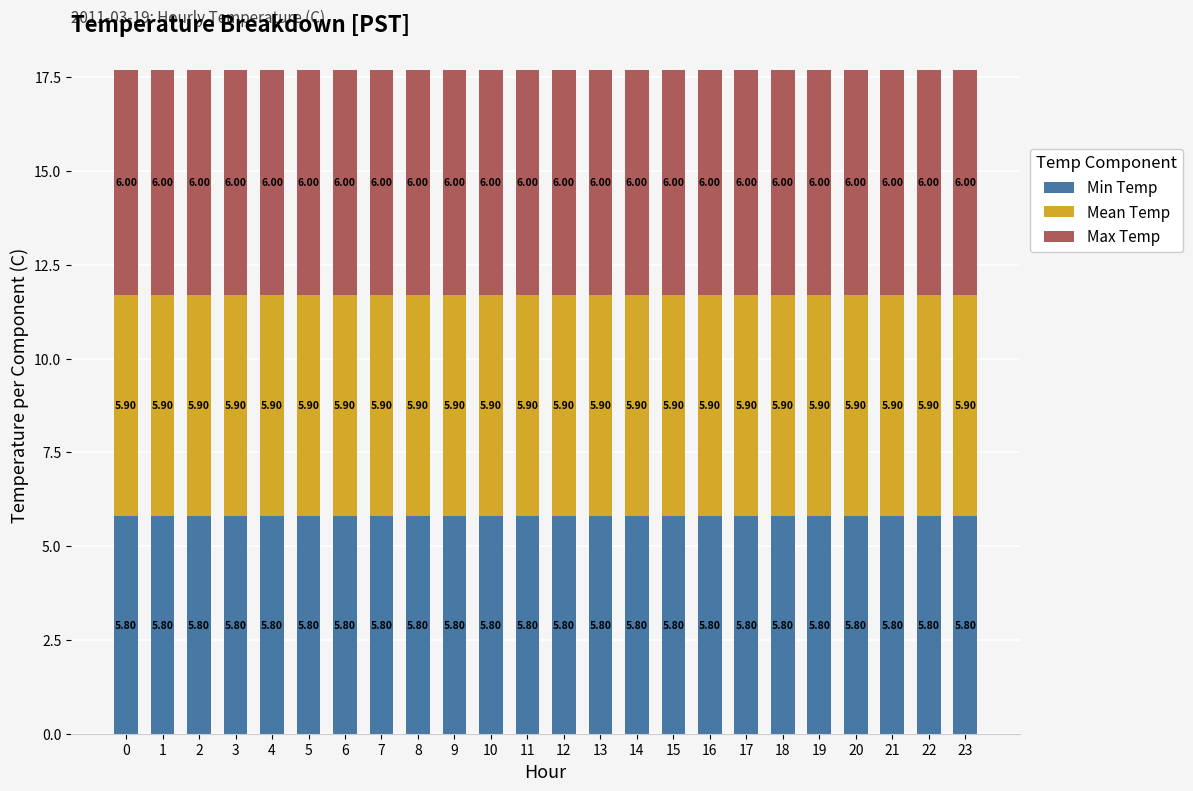

Are the bars grouped side by side (vs. stacked)?

No